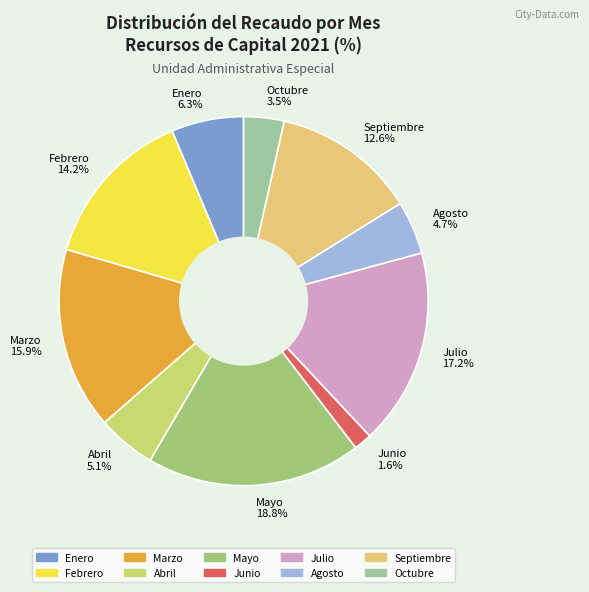

Is there a majority slice in this chart?

No